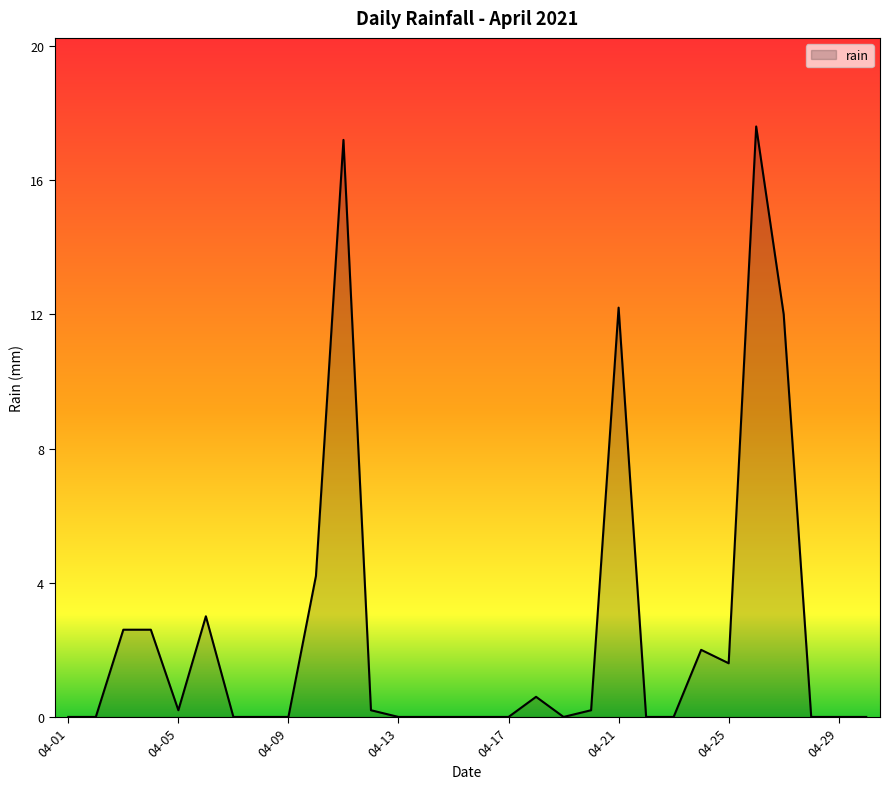

How many lines are shown in the chart?

1